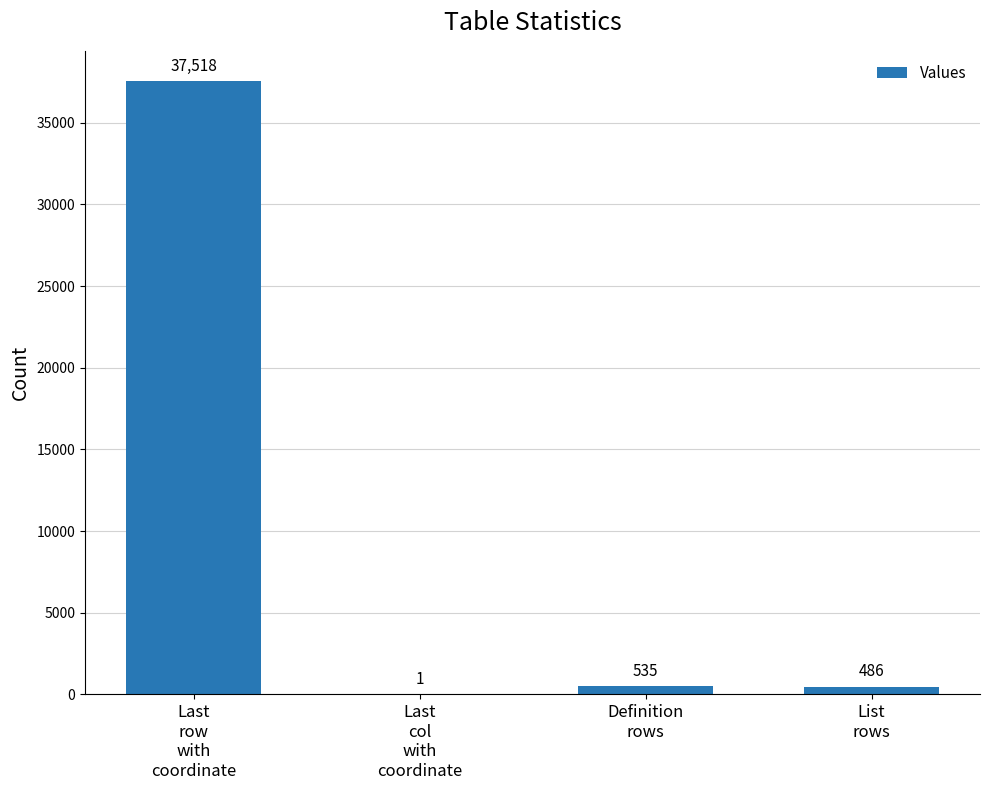

What is the maximum value shown in the chart?

37518